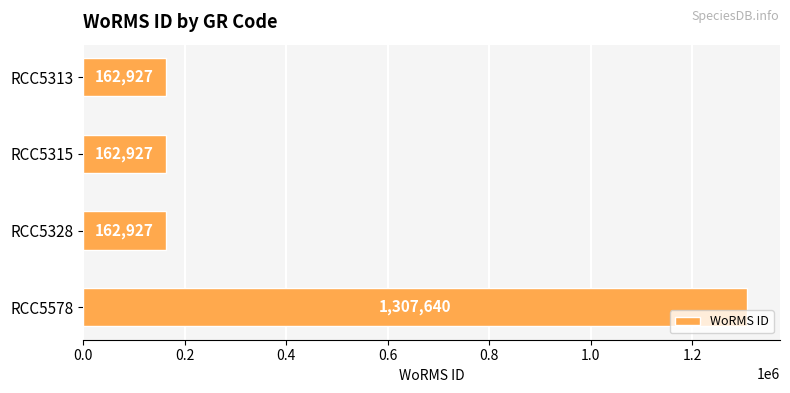

How many data points are above 162927?

1